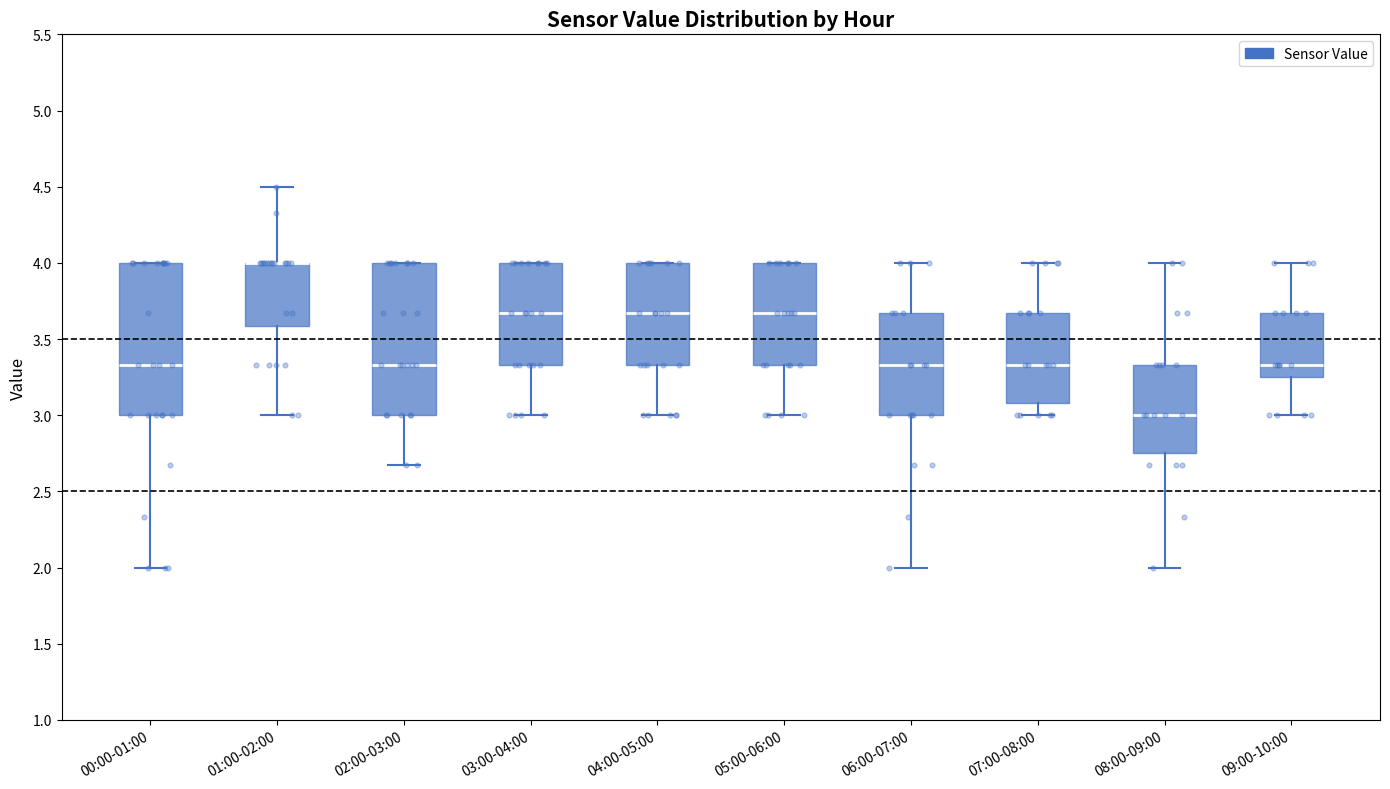

Reading left to right, read every box against the y-axis: the position of its median line, the range the box covers, and the ends of its whiskers. The values are not printed on the chart, so give them approximately, as read against the axis.

00:00-01:00: median 3.35, box 3.00 to 4.00, whiskers 2.00 to 4.00
01:00-02:00: median 4.00 (drawn on the box's upper edge), box 3.60 to 4.00, whiskers 3.00 to 4.50
02:00-03:00: median 3.35, box 3.00 to 4.00, whiskers 2.65 to 4.00
03:00-04:00: median 3.65, box 3.35 to 4.00, whiskers 3.00 to 4.00
04:00-05:00: median 3.65, box 3.35 to 4.00, whiskers 3.00 to 4.00
05:00-06:00: median 3.65, box 3.35 to 4.00, whiskers 3.00 to 4.00
06:00-07:00: median 3.35, box 3.00 to 3.65, whiskers 2.00 to 4.00
07:00-08:00: median 3.35, box 3.10 to 3.65, whiskers 3.00 to 4.00
08:00-09:00: median 3.00, box 2.75 to 3.35, whiskers 2.00 to 4.00
09:00-10:00: median 3.35, box 3.25 to 3.65, whiskers 3.00 to 4.00